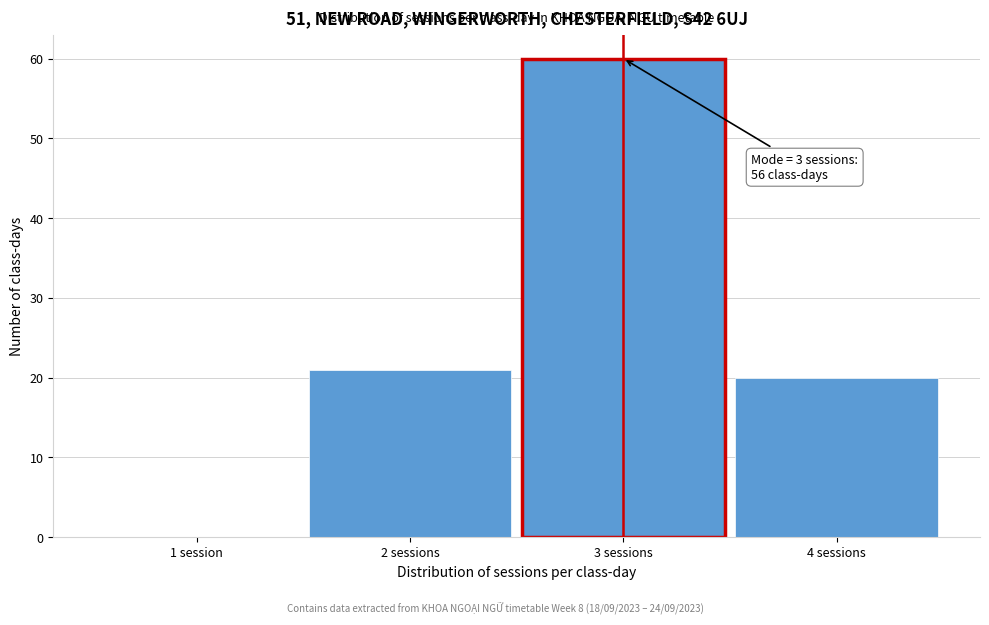

Reading right to left, what are all the values shown in this chart?

4 sessions=20	3 sessions=60	2 sessions=21	1 session=0